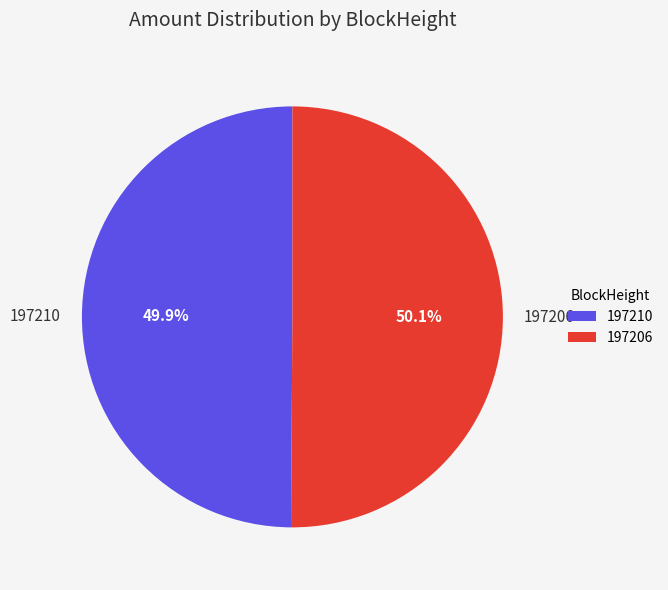

To the nearest percent, what is the average slice percentage?

50%